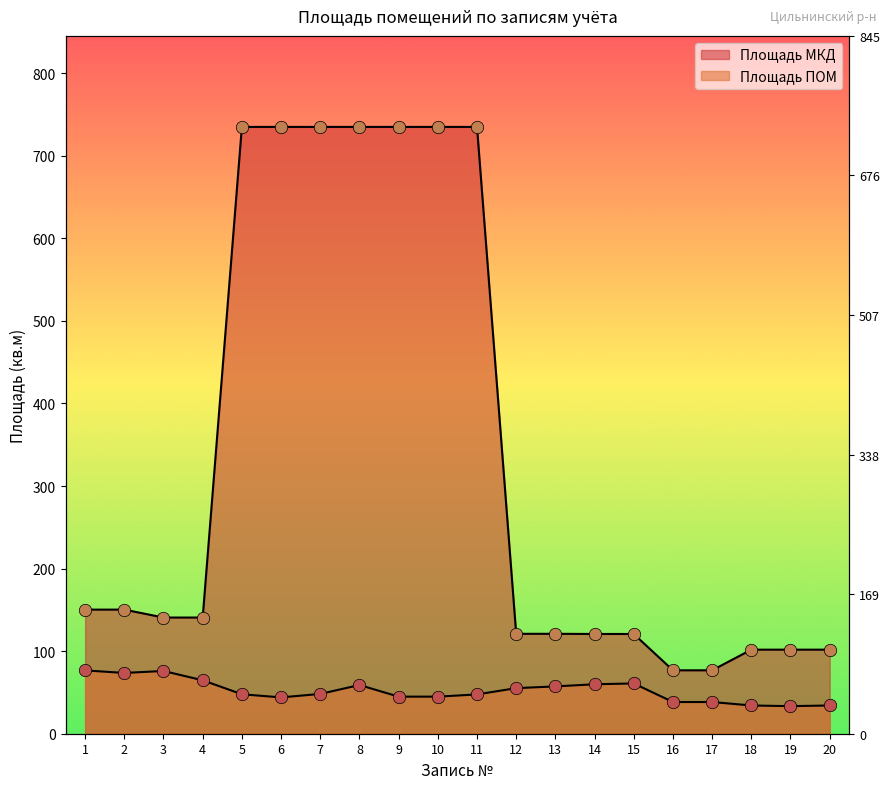

At how many categories does at least one series exceed 284?

7